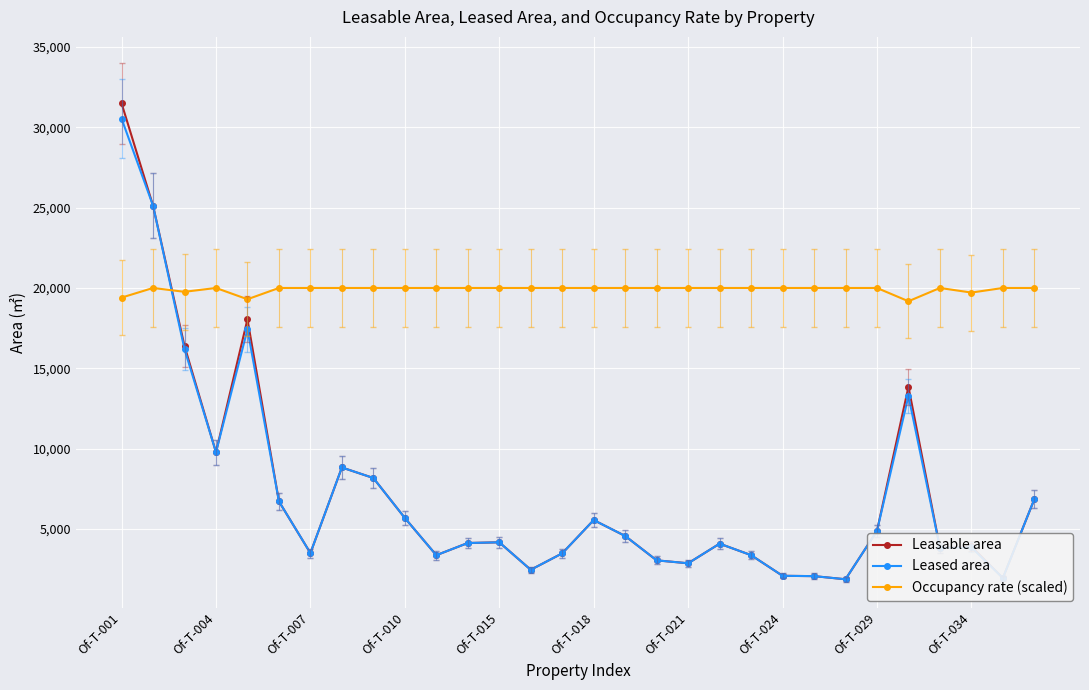

How many times do Leasable area and Occupancy rate (scaled) cross each other?

1